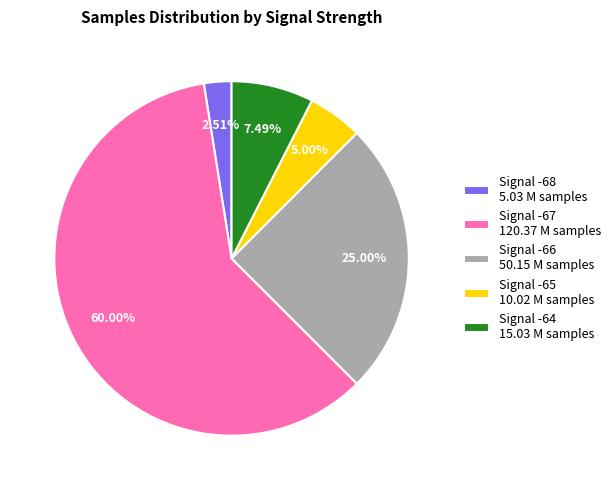

Do Signal -65 10.02 M samples and Signal -67 120.37 M samples together represent more than half of the pie?

Yes